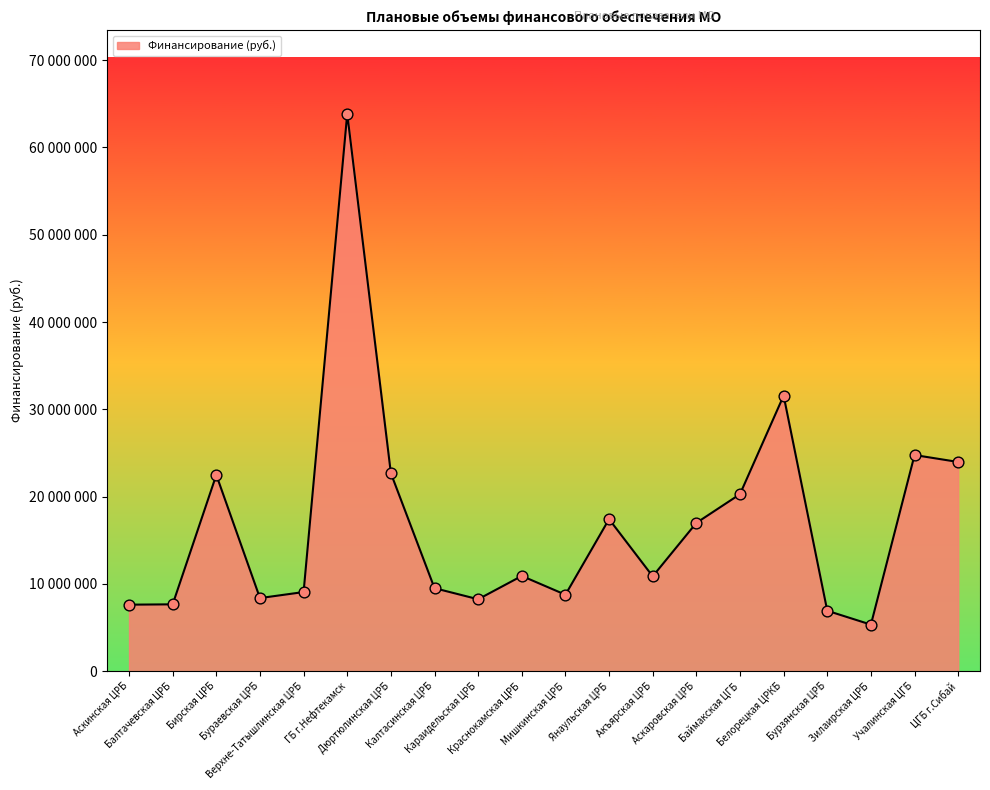

What is the ratio of the value at Зилаирская ЦРБ to the value at Аскаровская ЦРБ?

0.3